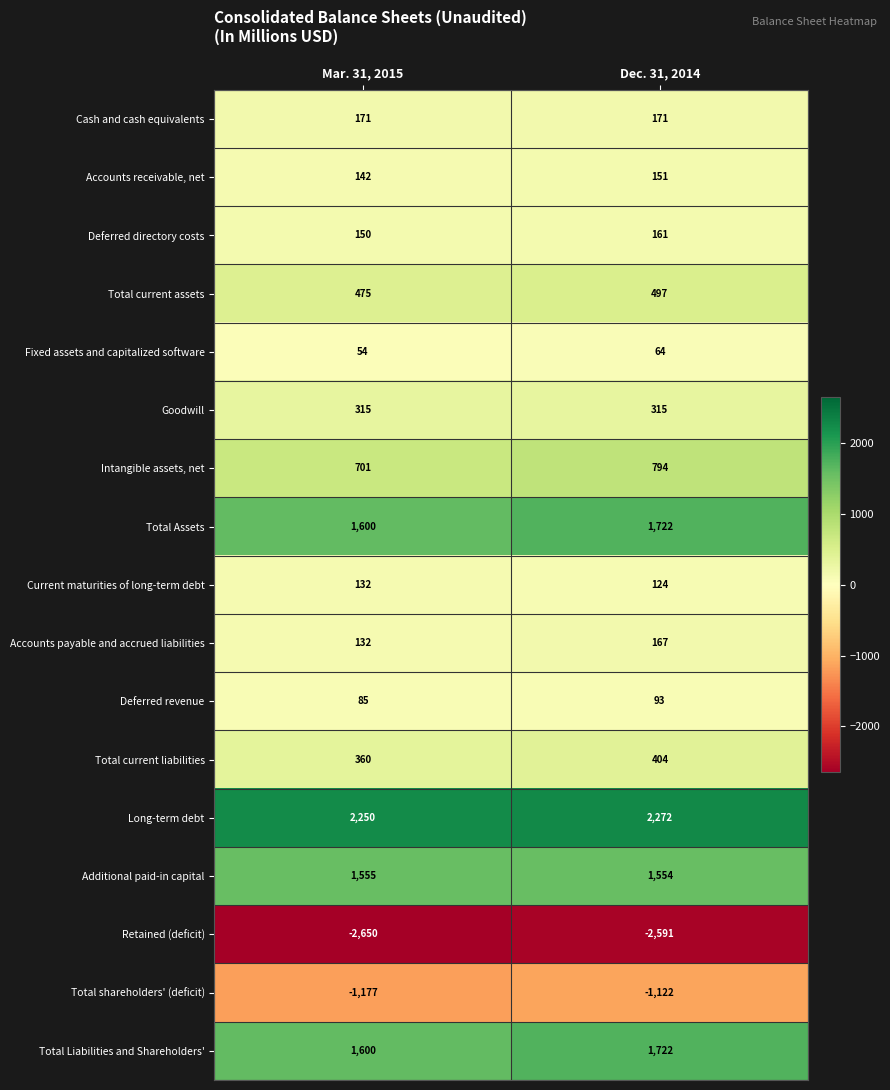

The value of Long-term debt at Dec. 31, 2014 is 2272. True or false?

True